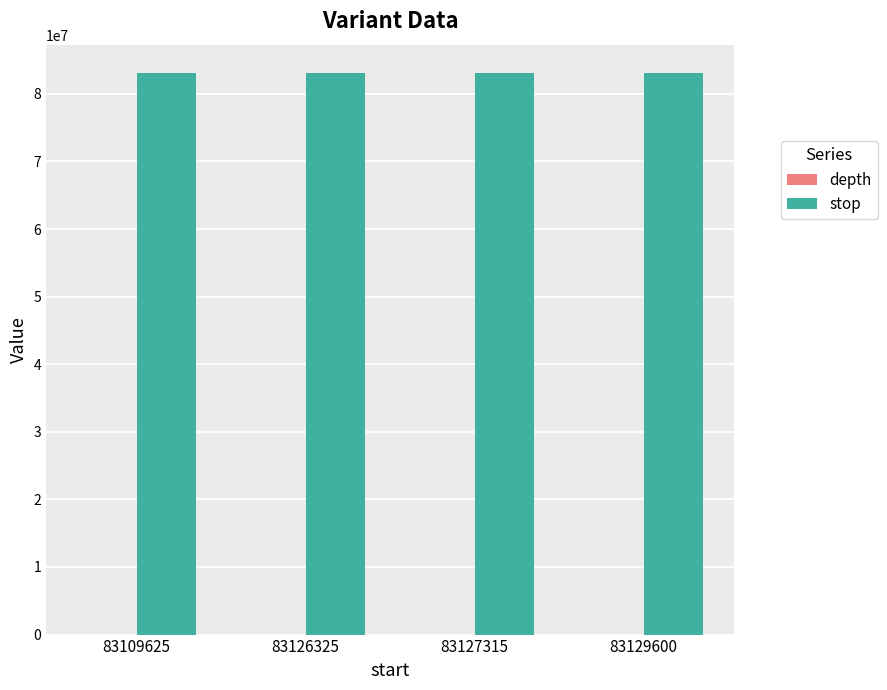

What is the sum of all stop values?

332492872